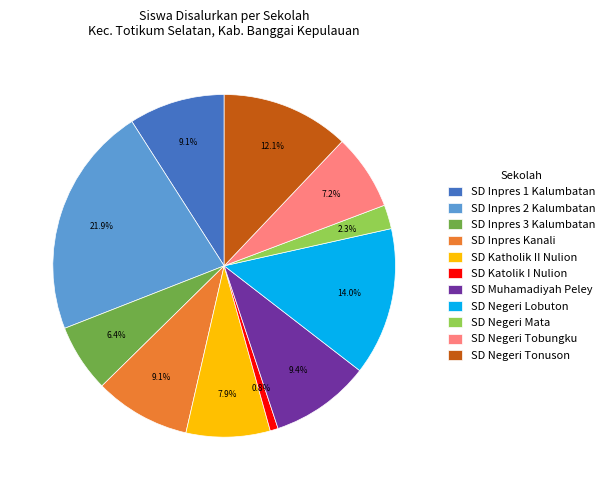

Between SD Muhamadiyah Peley and SD Inpres 2 Kalumbatan, which is larger?

SD Inpres 2 Kalumbatan